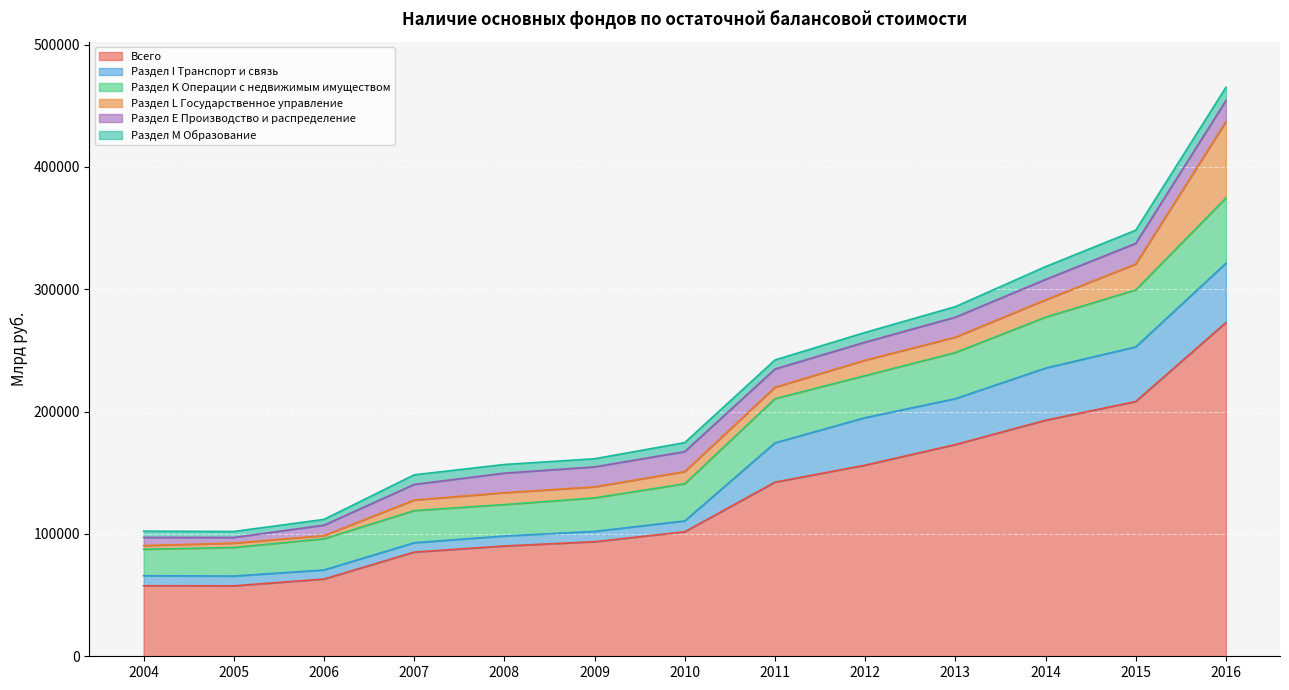

What is the approximate value of Раздел E Производство и распределение at 2007?

12781